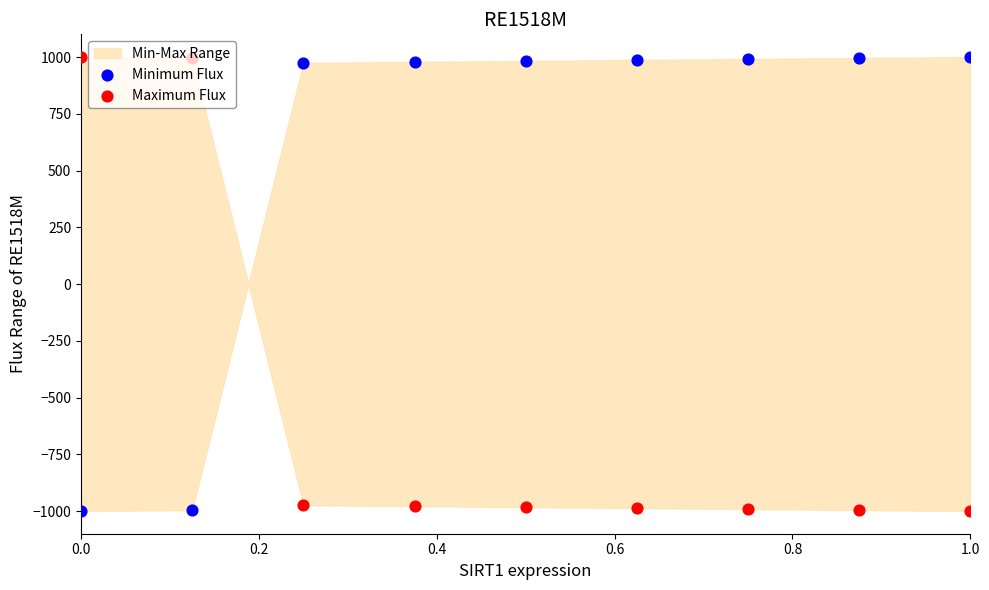

Which series reaches the minimum Y coordinate?

Minimum Flux